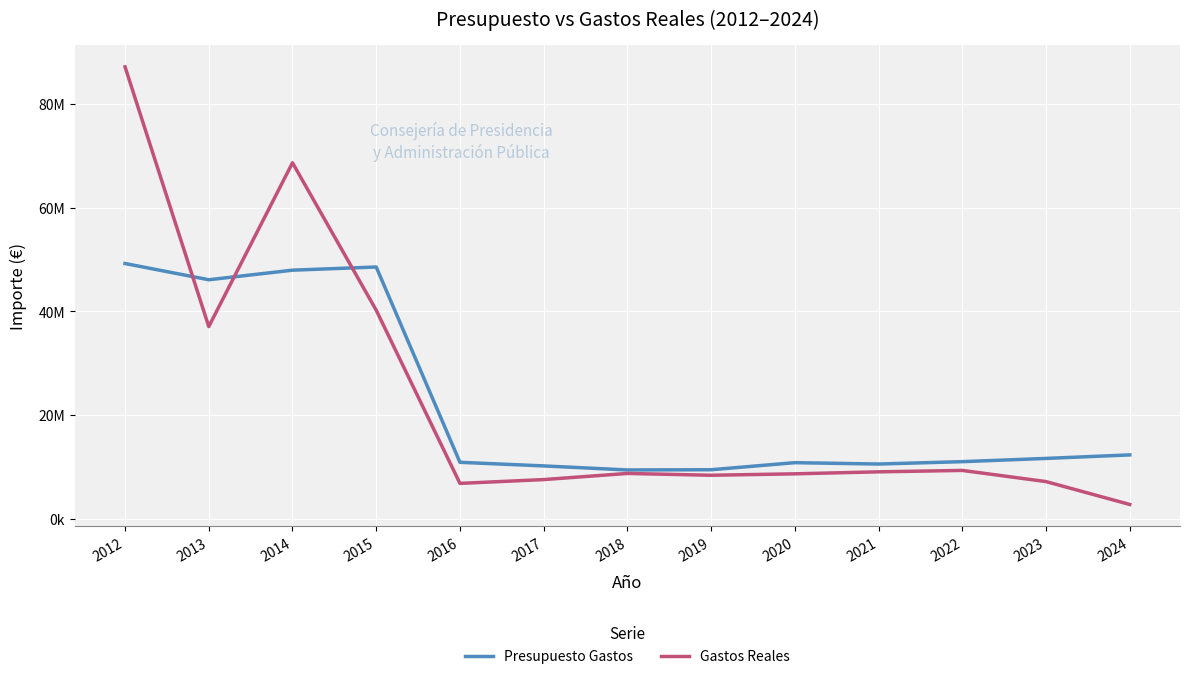

Between which two adjacent categories do Presupuesto Gastos and Gastos Reales first intersect?

2012 and 2013